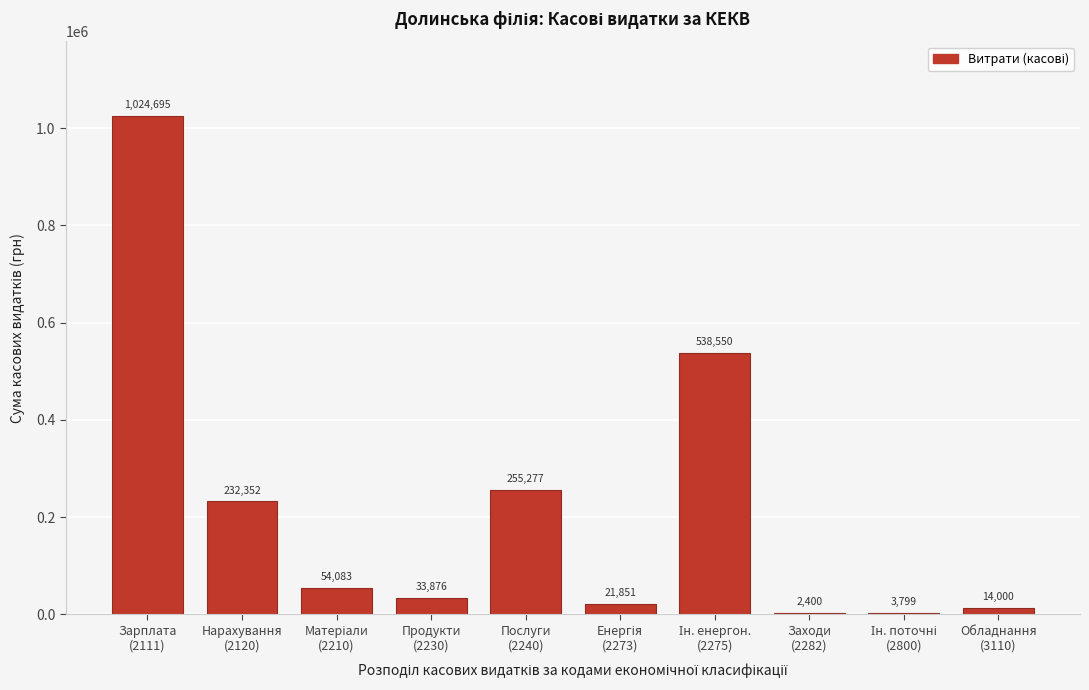

What is the maximum value shown in the chart?

1024694.8